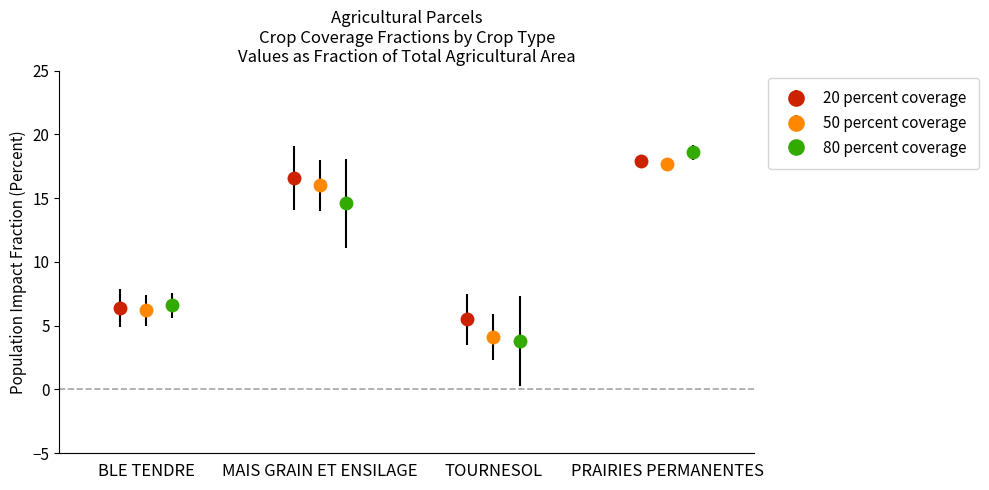

What is the maximum value for 20 percent coverage?

17.9